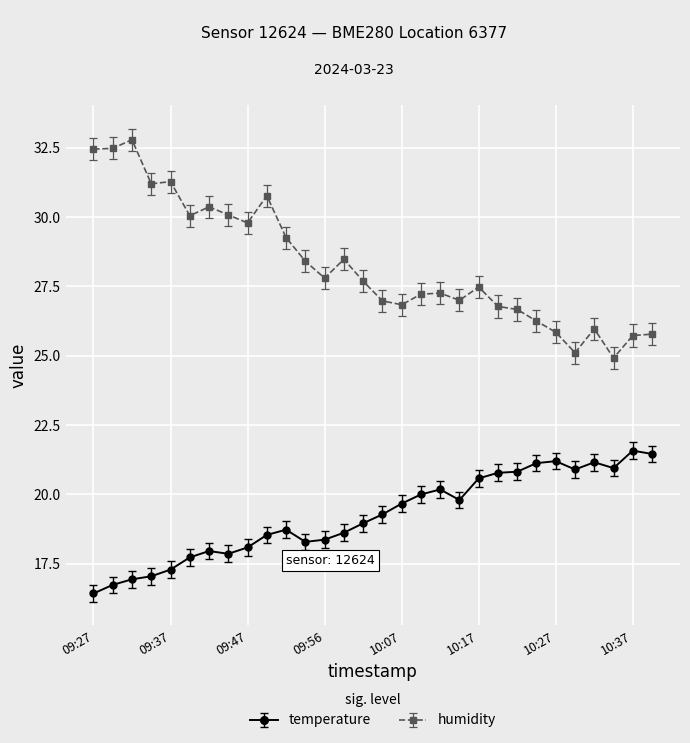

What is the value of the temperature point at the 3rd from the left?

16.9